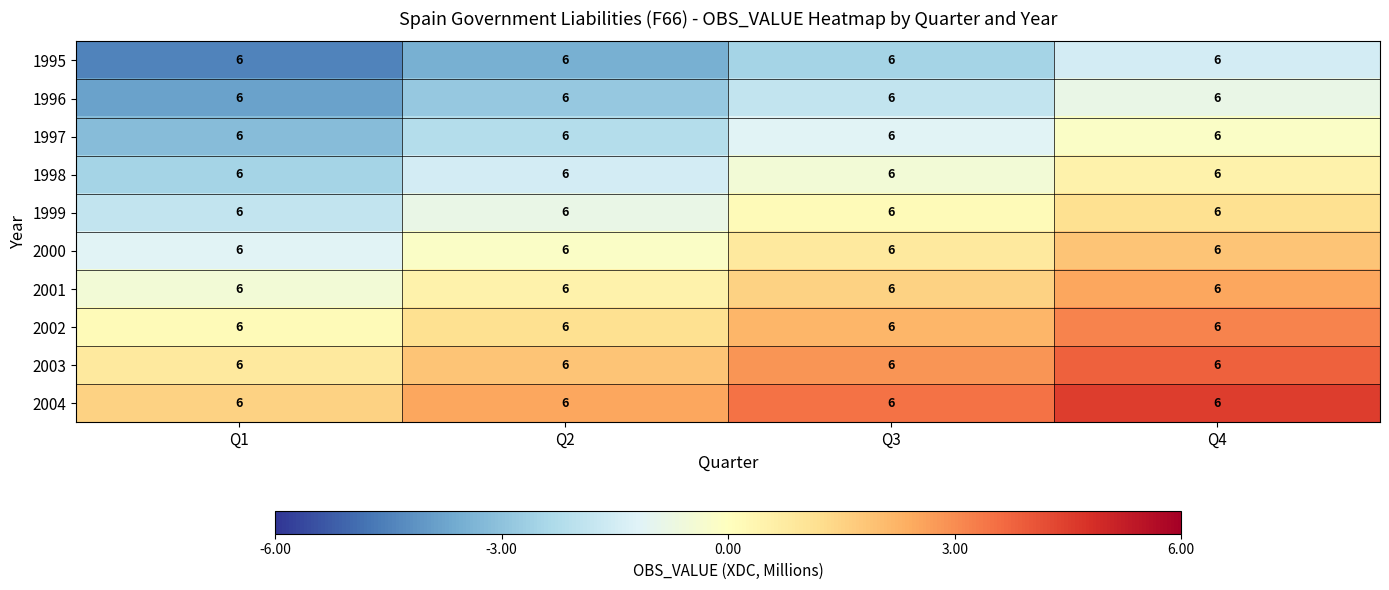

Count the number of categories in the chart.

4